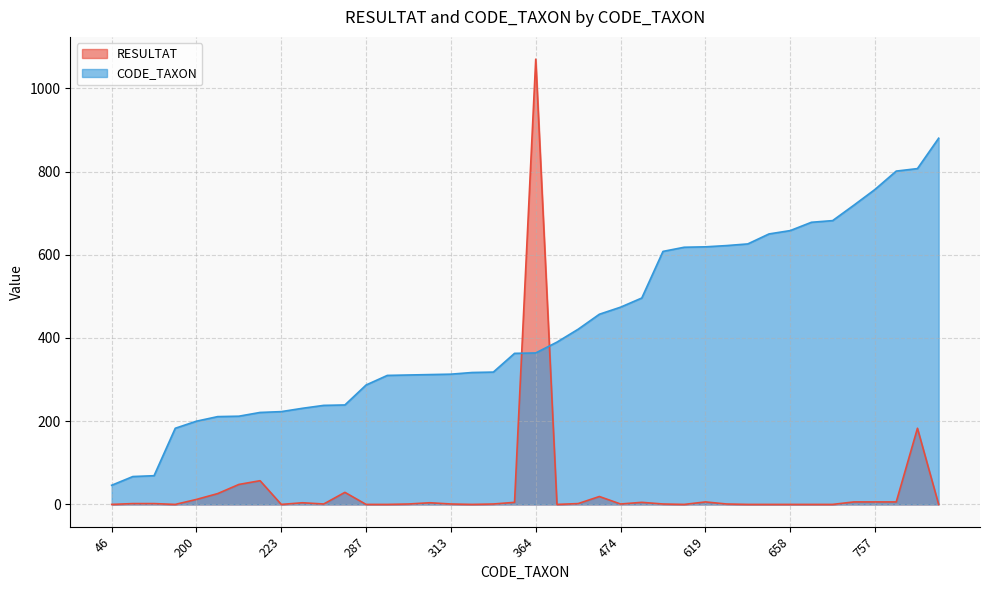

What is the maximum value for RESULTAT?

1070